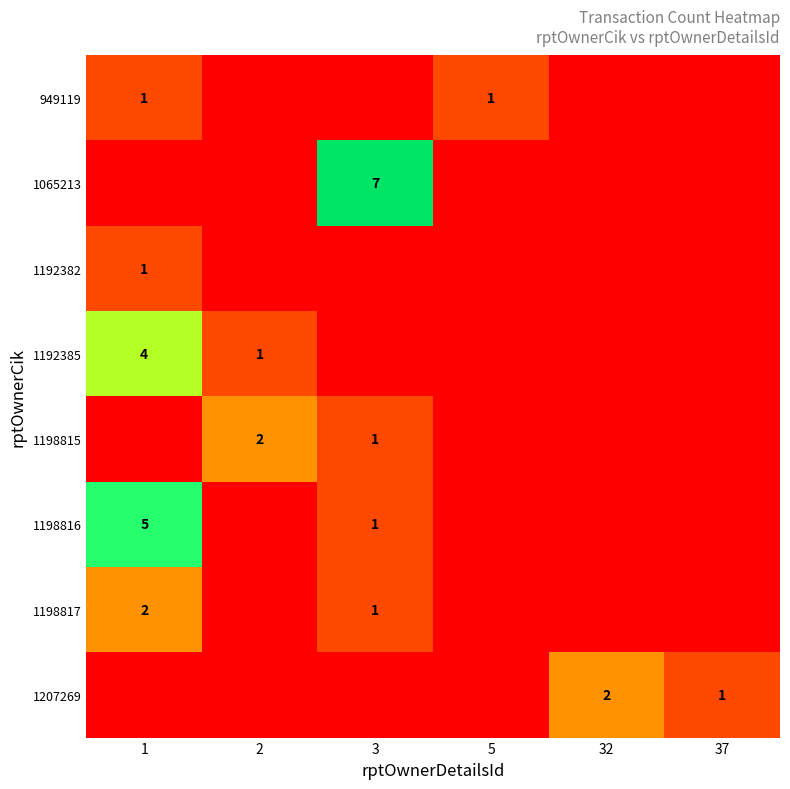

Which label corresponds to the smallest value in the chart?

2